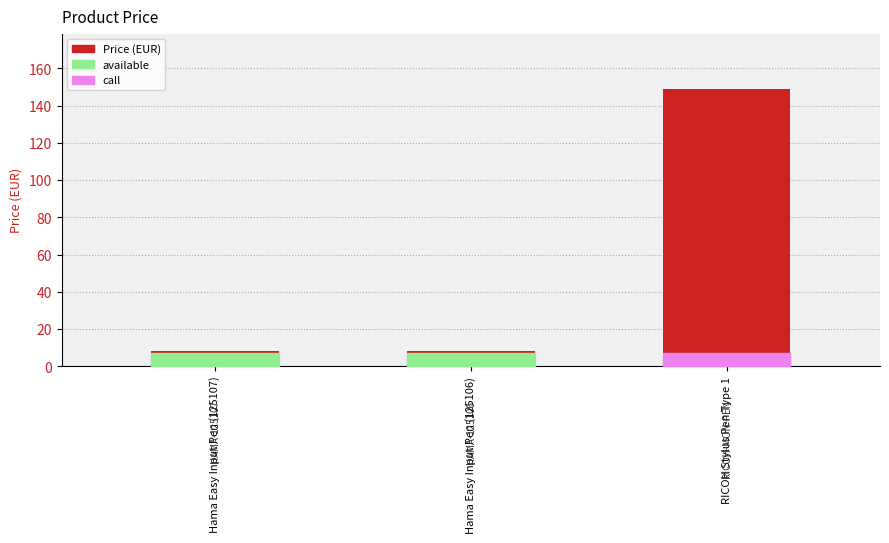

What is the label of the 3rd bar from the left?

RICOH Stylus Pen Type 1